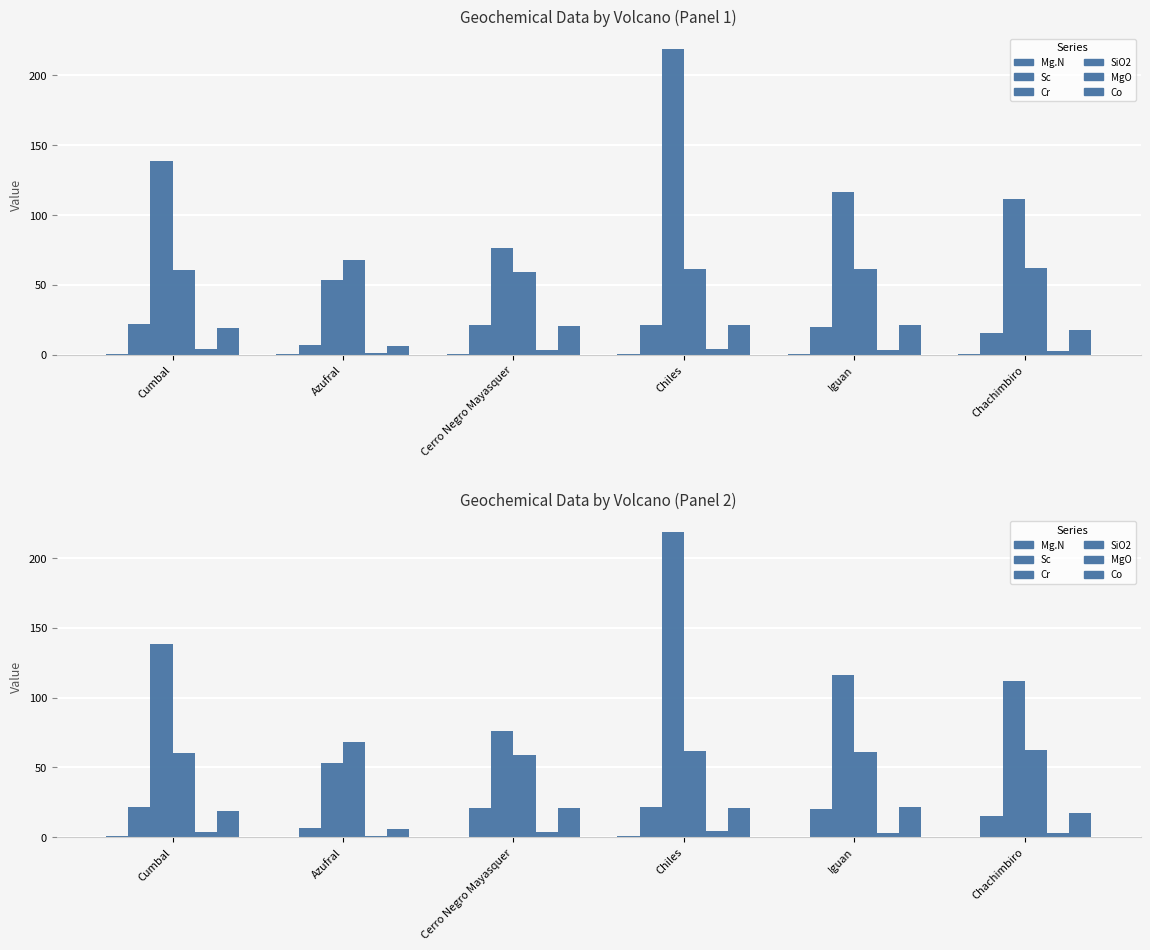

What is the label of the 3rd bar from the left?

Cerro Negro Mayasquer